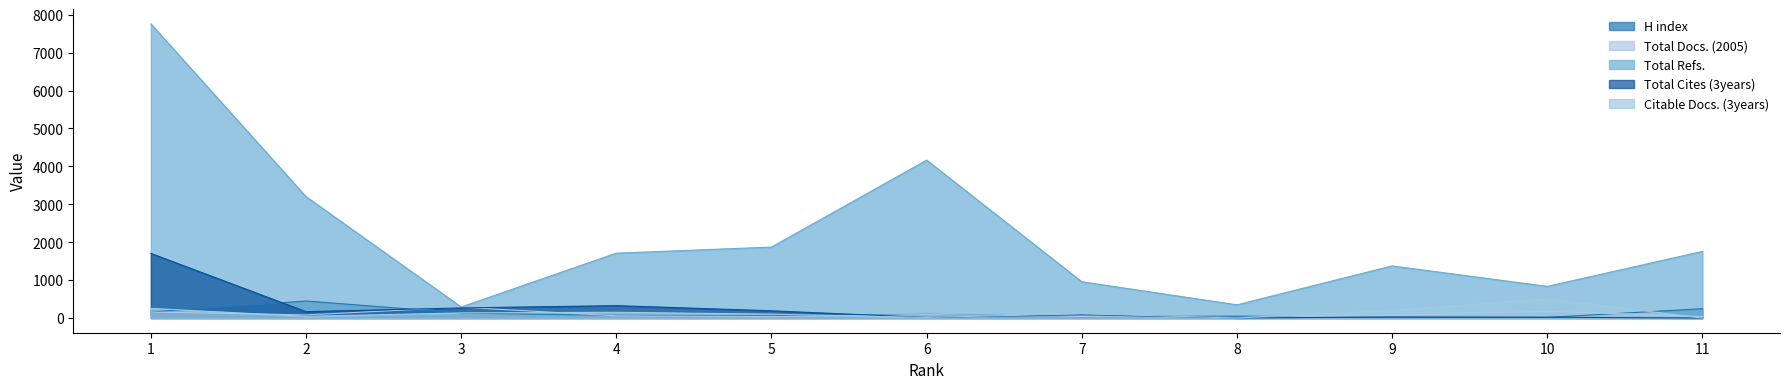

True or false: Total Refs. has a value of 1711 at 4.

True